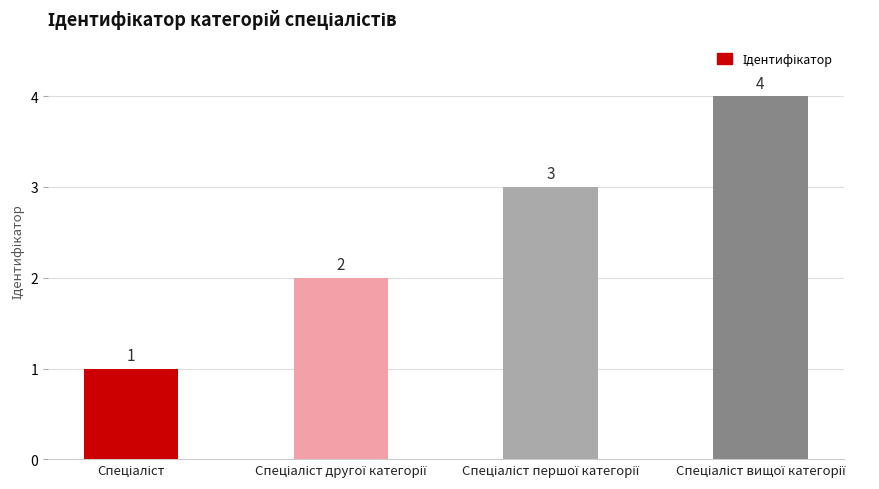

What is the difference between the maximum and minimum values?

3